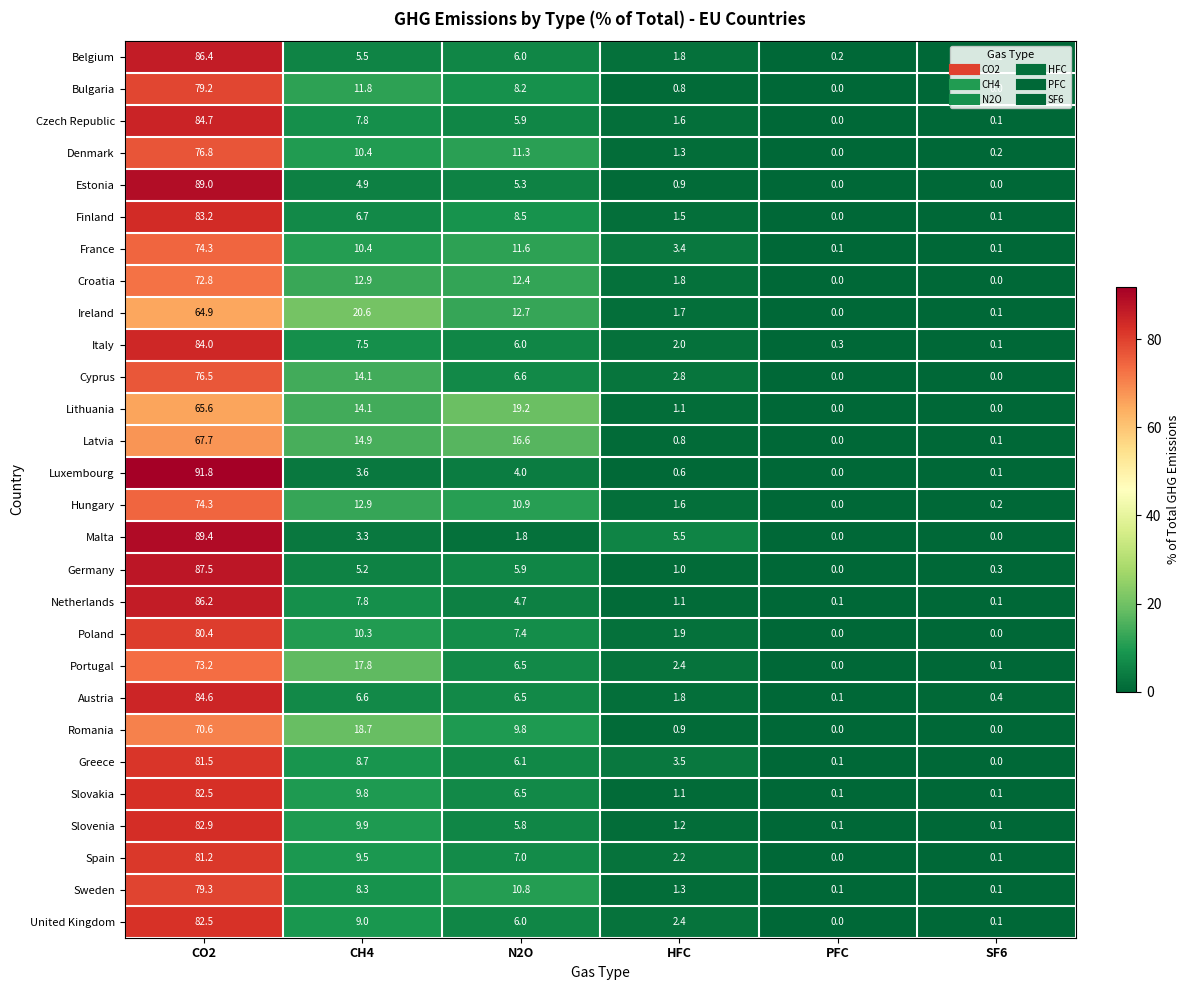

What is the maximum value shown in the chart?

91.8